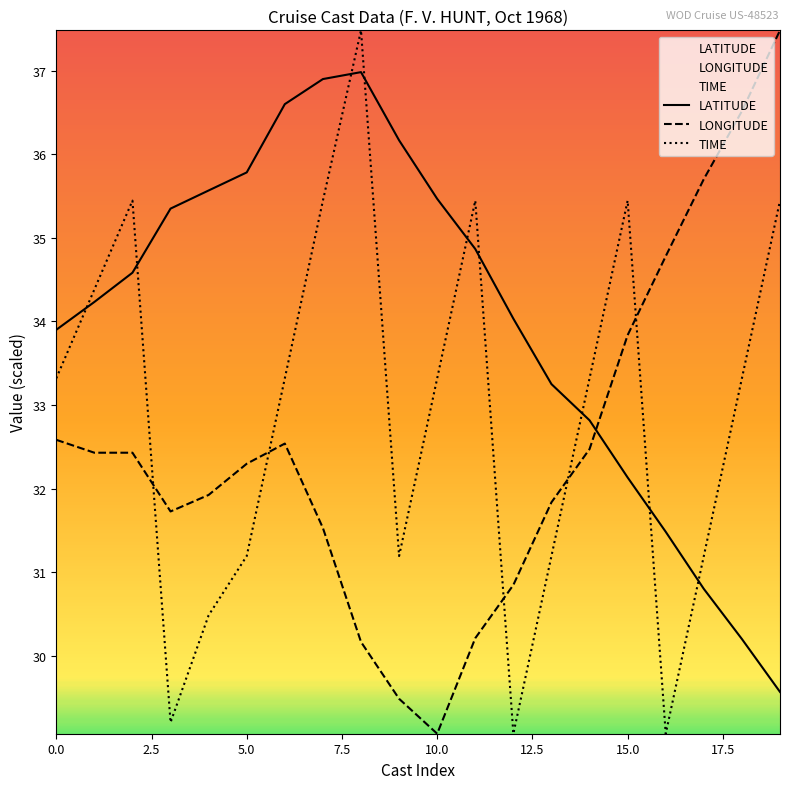

The value of LONGITUDE at 15.0 is 19.7. True or false?

False